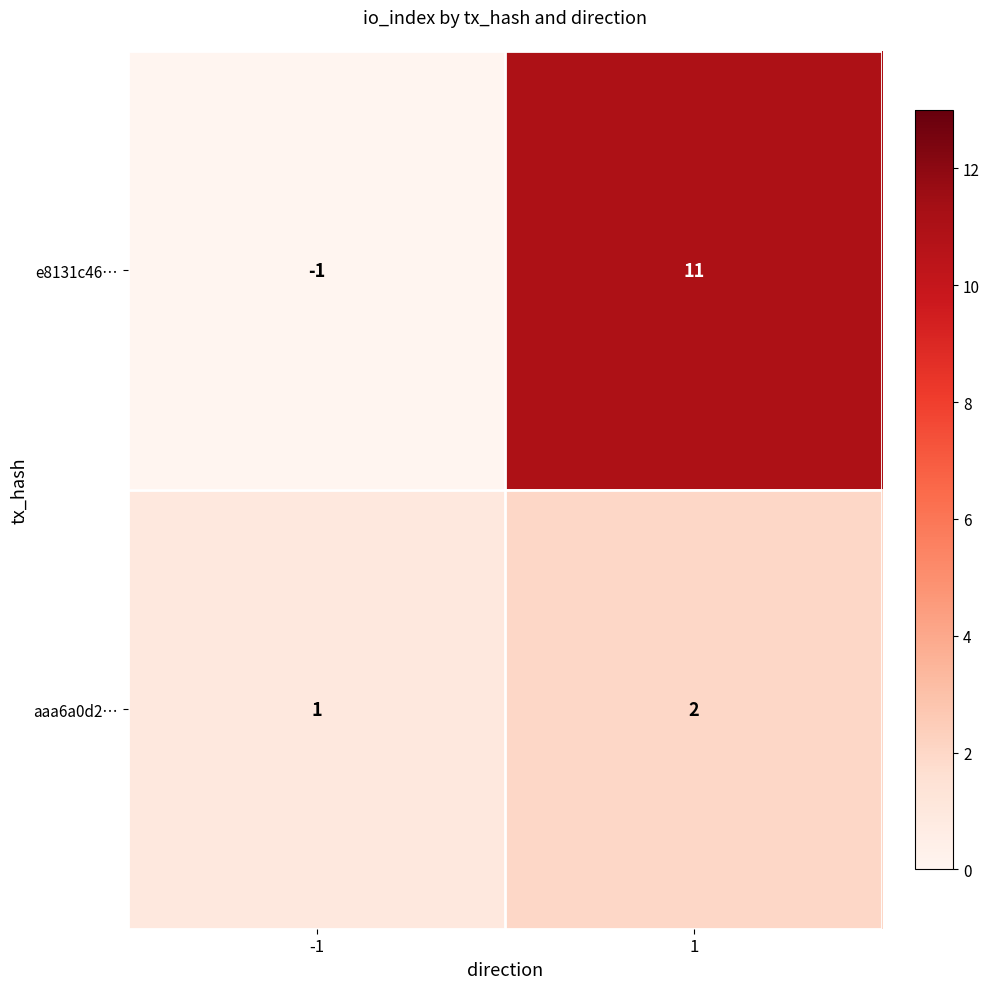

What is the spread (max minus min) of values at 1?

9